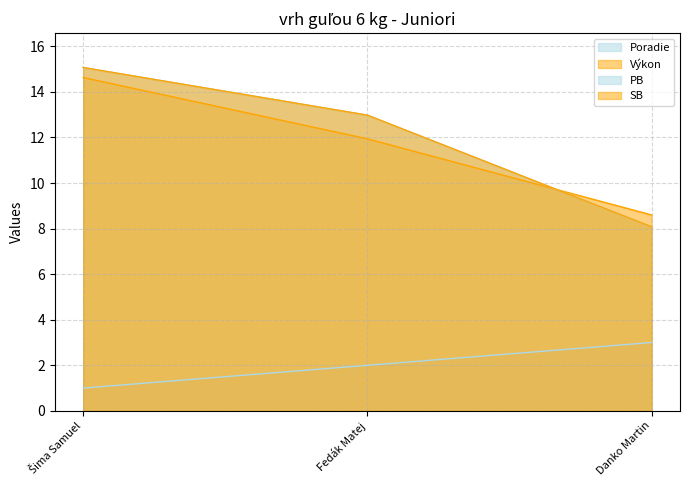

Reading left to right, what are all the values shown in this chart?

Poradie: Šima Samuel=1.0	Fedák Matej=2.0	Danko Martin=3.0
Výkon: Šima Samuel=14.6	Fedák Matej=11.9	Danko Martin=8.6
PB: Šima Samuel=15.1	Fedák Matej=13.0	Danko Martin=8.1
SB: Šima Samuel=15.1	Fedák Matej=13.0	Danko Martin=8.1